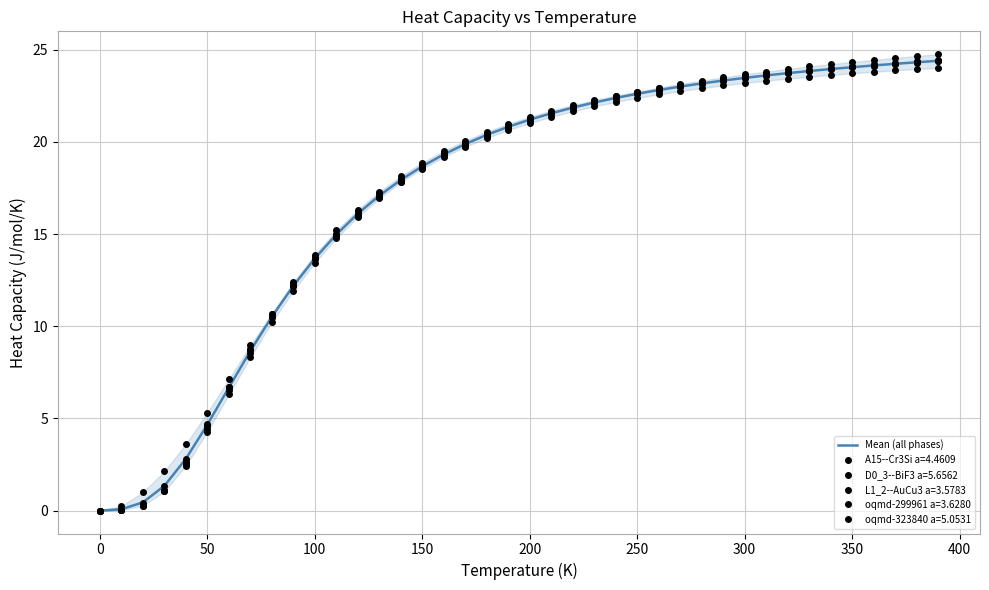

Count the number of categories in the chart.

40